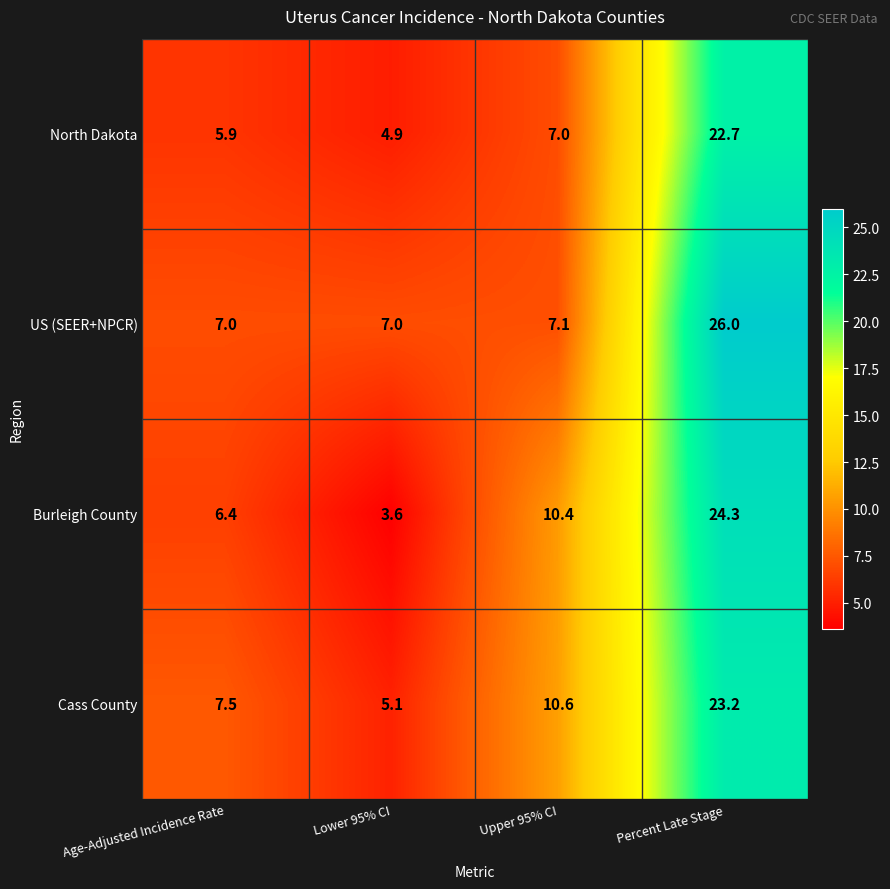

Which series changed the most between Age-Adjusted Incidence Rate and Upper 95% CI?

Burleigh County